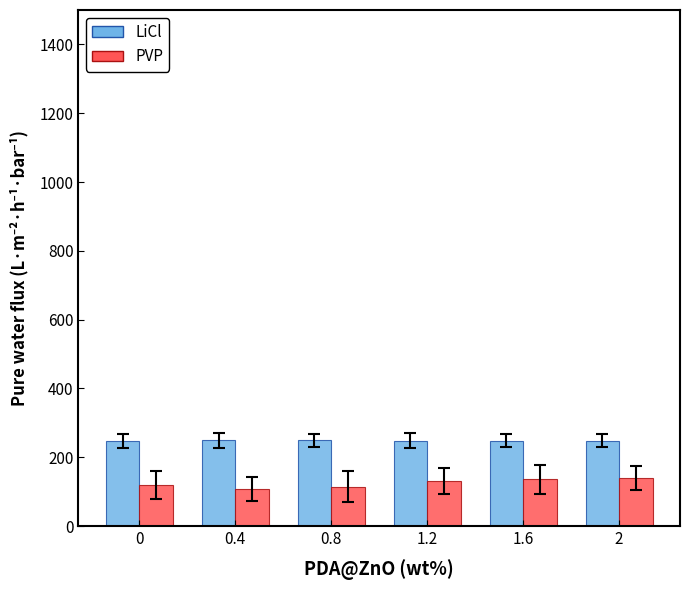

The value of LiCl at 0.4 is 161.9. True or false?

False